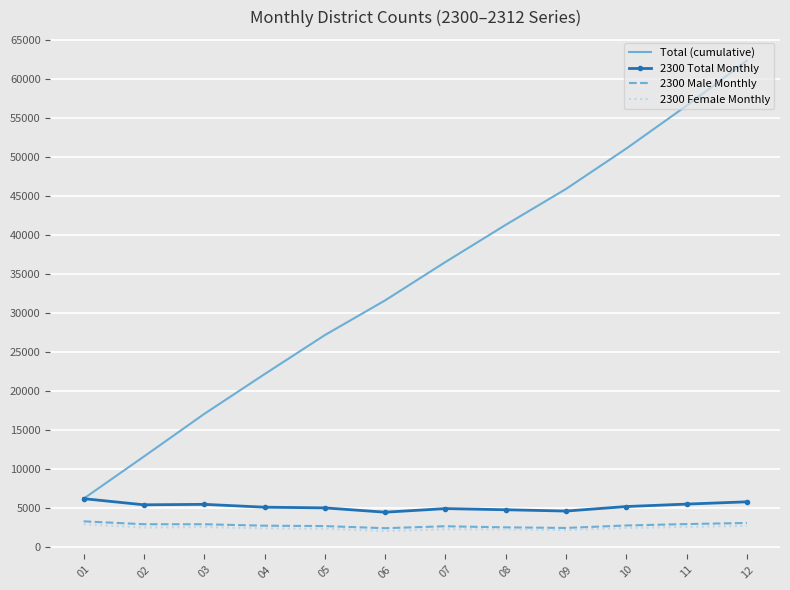

Is the value of Total (cumulative) at 09 greater than the value of 2300 Female Monthly at 01?

Yes